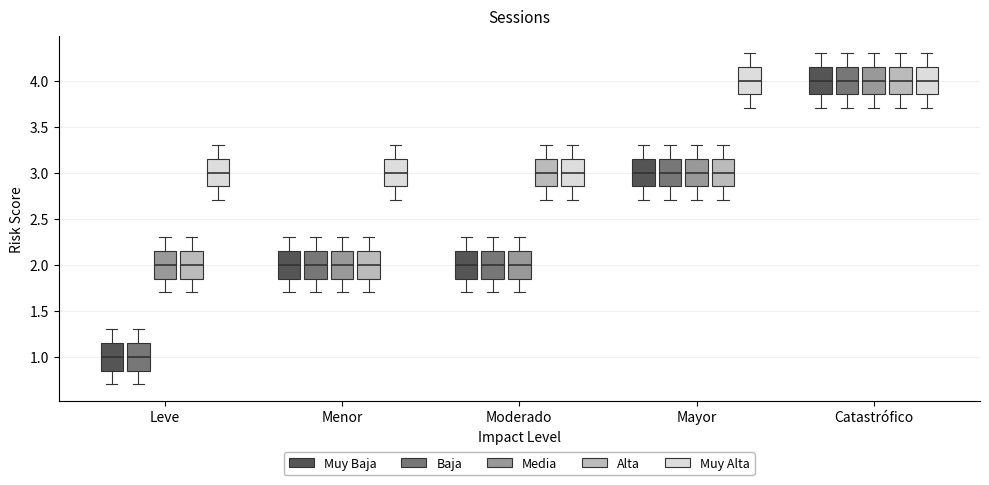

Reading left to right, read every box against the y-axis: the position of its median line, the range the box covers, and the ends of its whiskers. The values are not printed on the chart, so give them approximately, as read against the axis.

Leve (Muy Baja): median 1.00, box 0.85 to 1.15, whiskers 0.70 to 1.30
Leve (Baja): median 1.00, box 0.85 to 1.15, whiskers 0.70 to 1.30
Leve (Media): median 2.00, box 1.85 to 2.15, whiskers 1.70 to 2.30
Leve (Alta): median 2.00, box 1.85 to 2.15, whiskers 1.70 to 2.30
Leve (Muy Alta): median 3.00, box 2.85 to 3.15, whiskers 2.70 to 3.30
Menor (Muy Baja): median 2.00, box 1.85 to 2.15, whiskers 1.70 to 2.30
Menor (Baja): median 2.00, box 1.85 to 2.15, whiskers 1.70 to 2.30
Menor (Media): median 2.00, box 1.85 to 2.15, whiskers 1.70 to 2.30
Menor (Alta): median 2.00, box 1.85 to 2.15, whiskers 1.70 to 2.30
Menor (Muy Alta): median 3.00, box 2.85 to 3.15, whiskers 2.70 to 3.30
Moderado (Muy Baja): median 2.00, box 1.85 to 2.15, whiskers 1.70 to 2.30
Moderado (Baja): median 2.00, box 1.85 to 2.15, whiskers 1.70 to 2.30
Moderado (Media): median 2.00, box 1.85 to 2.15, whiskers 1.70 to 2.30
Moderado (Alta): median 3.00, box 2.85 to 3.15, whiskers 2.70 to 3.30
Moderado (Muy Alta): median 3.00, box 2.85 to 3.15, whiskers 2.70 to 3.30
Mayor (Muy Baja): median 3.00, box 2.85 to 3.15, whiskers 2.70 to 3.30
Mayor (Baja): median 3.00, box 2.85 to 3.15, whiskers 2.70 to 3.30
Mayor (Media): median 3.00, box 2.85 to 3.15, whiskers 2.70 to 3.30
Mayor (Alta): median 3.00, box 2.85 to 3.15, whiskers 2.70 to 3.30
Mayor (Muy Alta): median 4.00, box 3.85 to 4.15, whiskers 3.70 to 4.30
Catastrófico (Muy Baja): median 4.00, box 3.85 to 4.15, whiskers 3.70 to 4.30
Catastrófico (Baja): median 4.00, box 3.85 to 4.15, whiskers 3.70 to 4.30
Catastrófico (Media): median 4.00, box 3.85 to 4.15, whiskers 3.70 to 4.30
Catastrófico (Alta): median 4.00, box 3.85 to 4.15, whiskers 3.70 to 4.30
Catastrófico (Muy Alta): median 4.00, box 3.85 to 4.15, whiskers 3.70 to 4.30